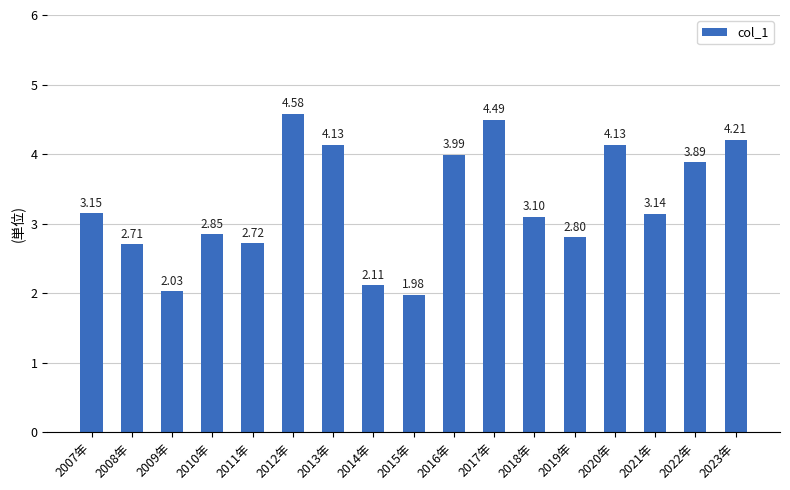

What is the change in value from 2019年 to 2021年?

+0.3